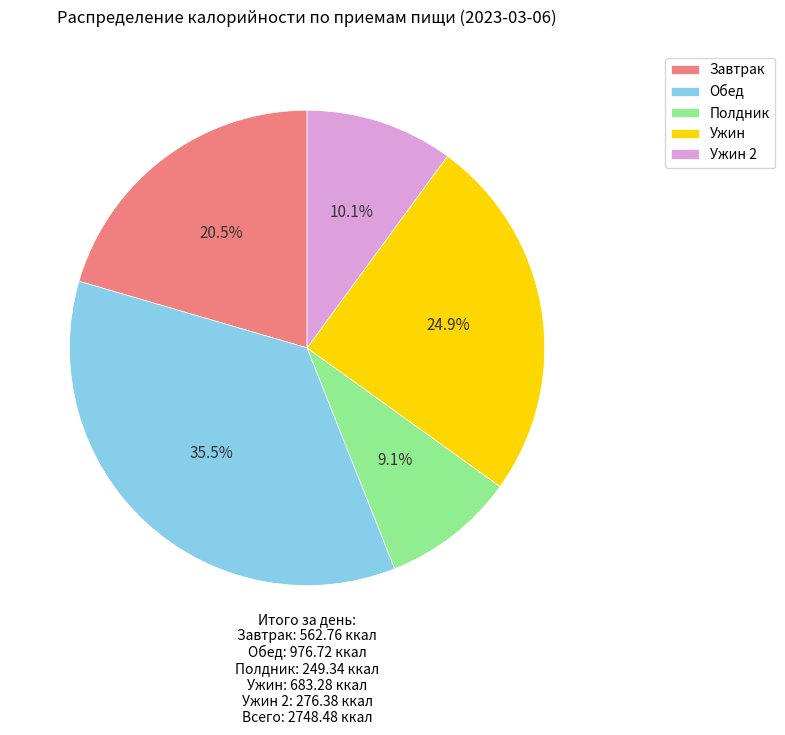

To the nearest percent, what percentage of the pie is Полдник?

9%